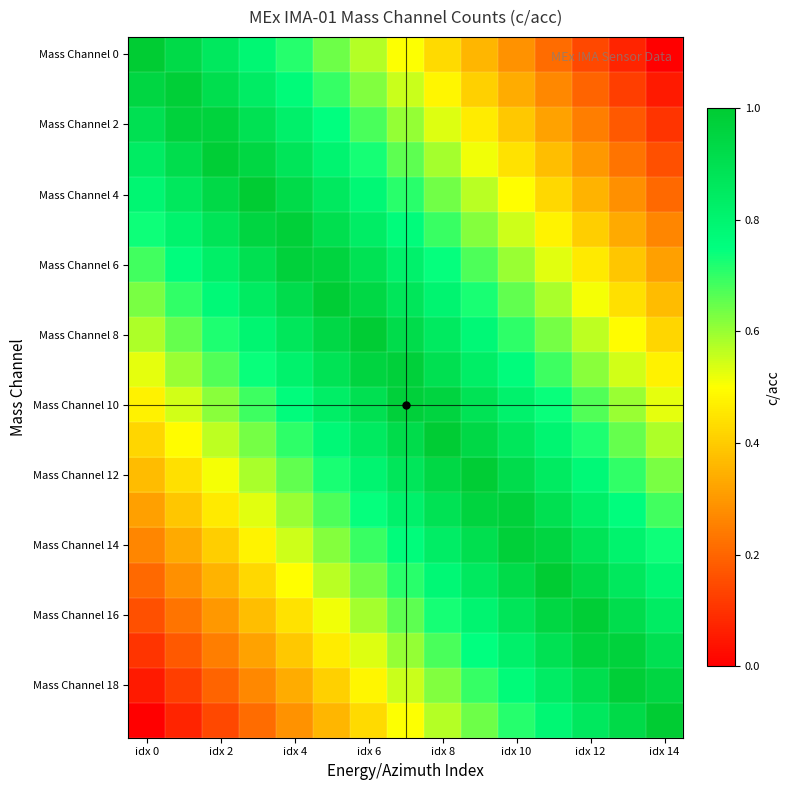

What is the maximum value shown in the chart?

1.0